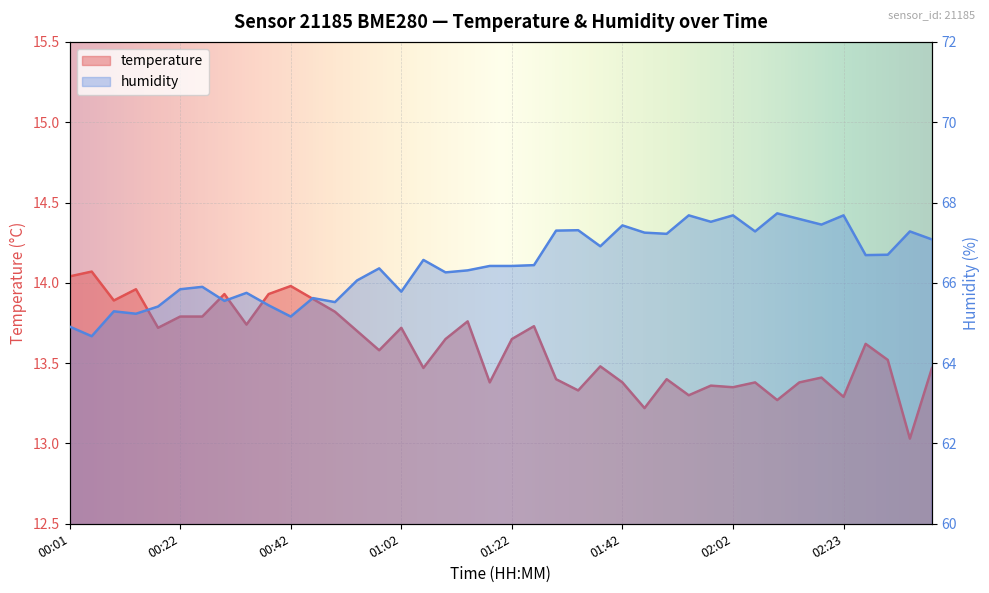

Where is humidity nearest to the value 66?

00:54